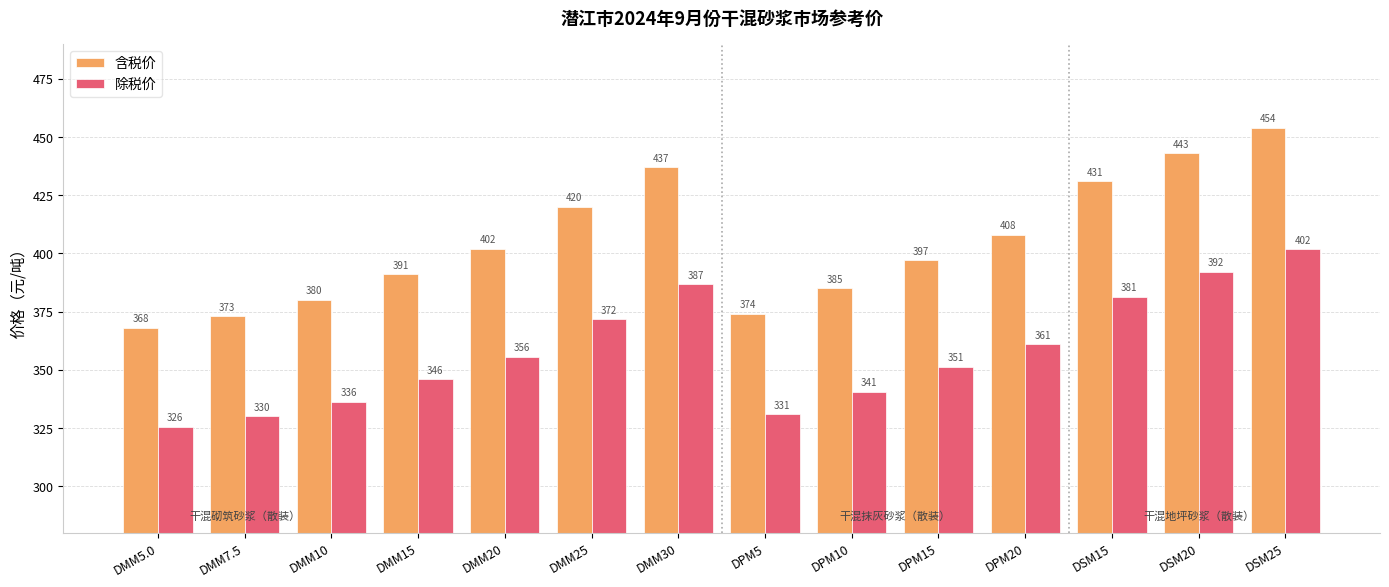

What is the highest value of the 含税价 series?

454.0